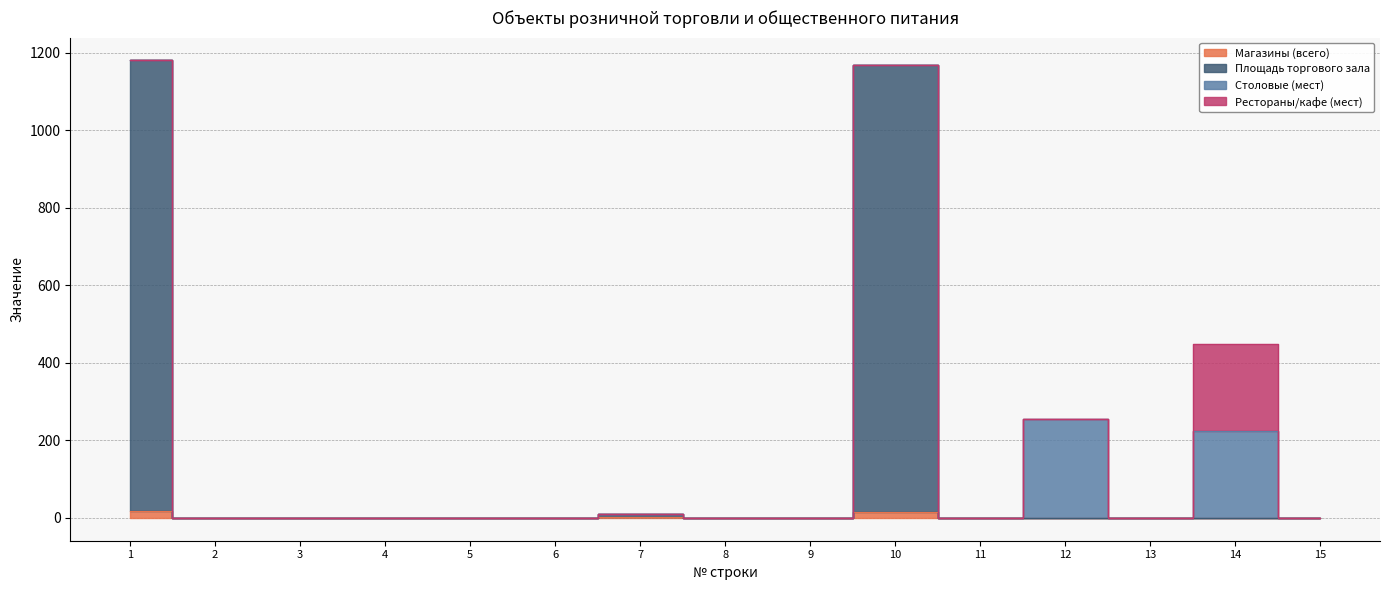

True or false: Площадь торгового зала and Магазины (всего) intersect in this chart.

False